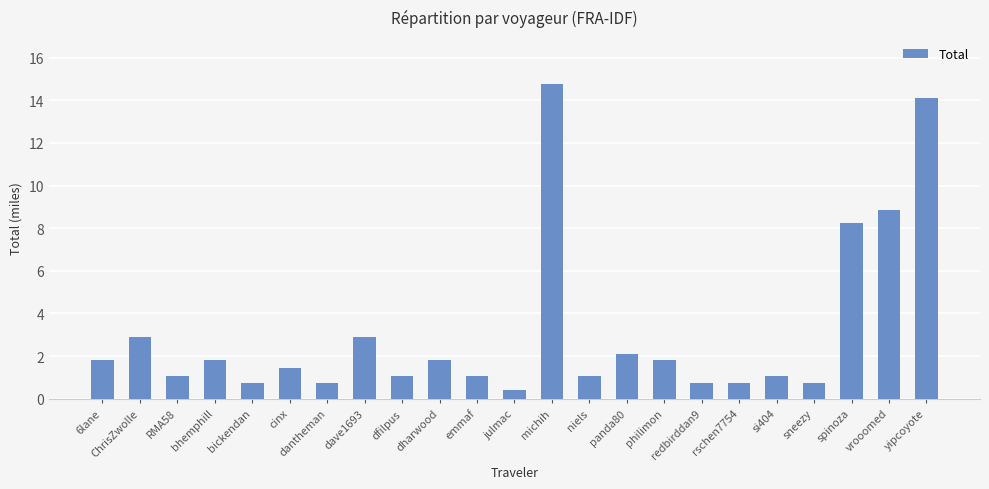

Read the value at niels.

1.1